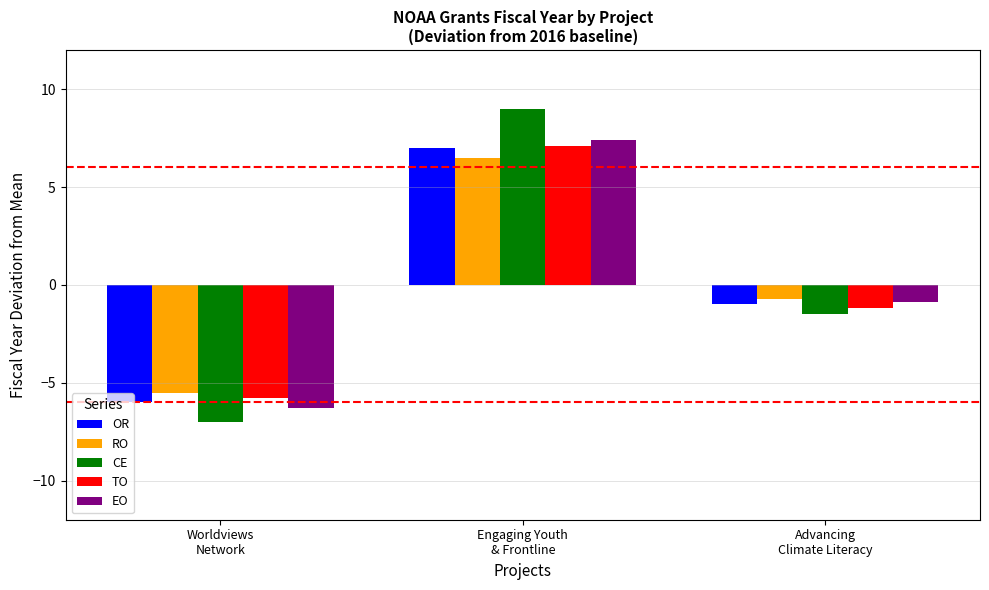

What is the maximum value shown in the chart?

9.0